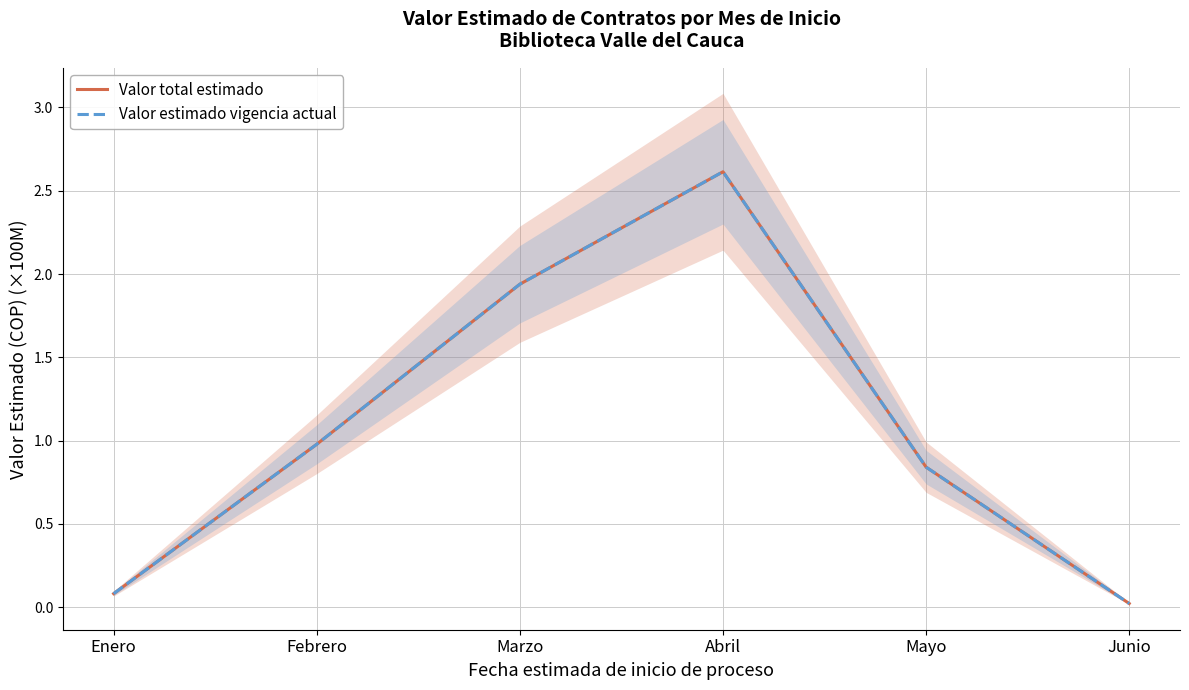

List the labels in order of Valor total estimado value, smallest first.

Junio, Enero, Mayo, Febrero, Marzo, Abril